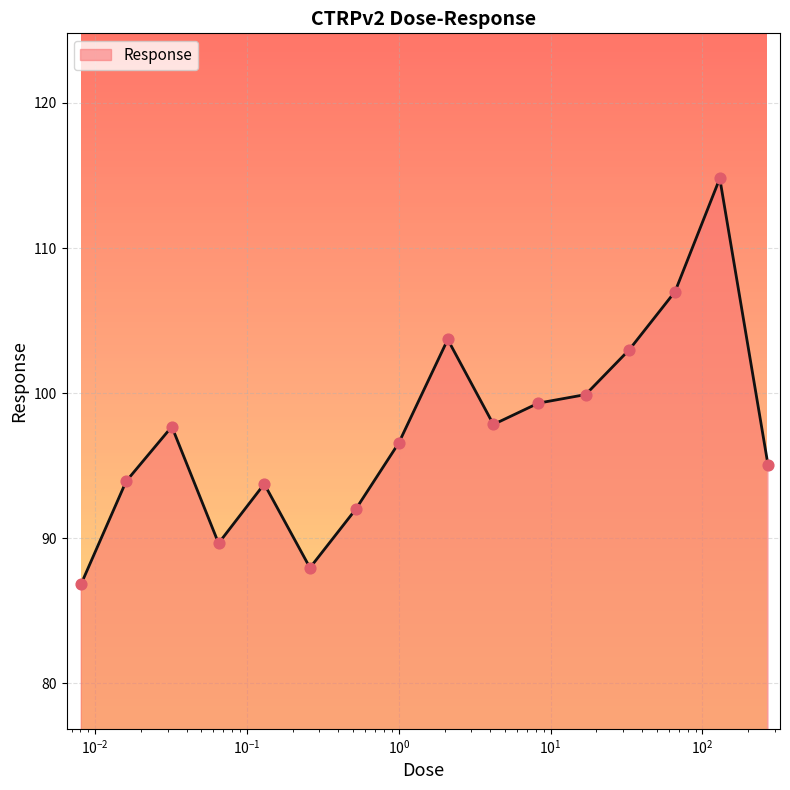

What is the difference between the maximum and minimum values?

27.9